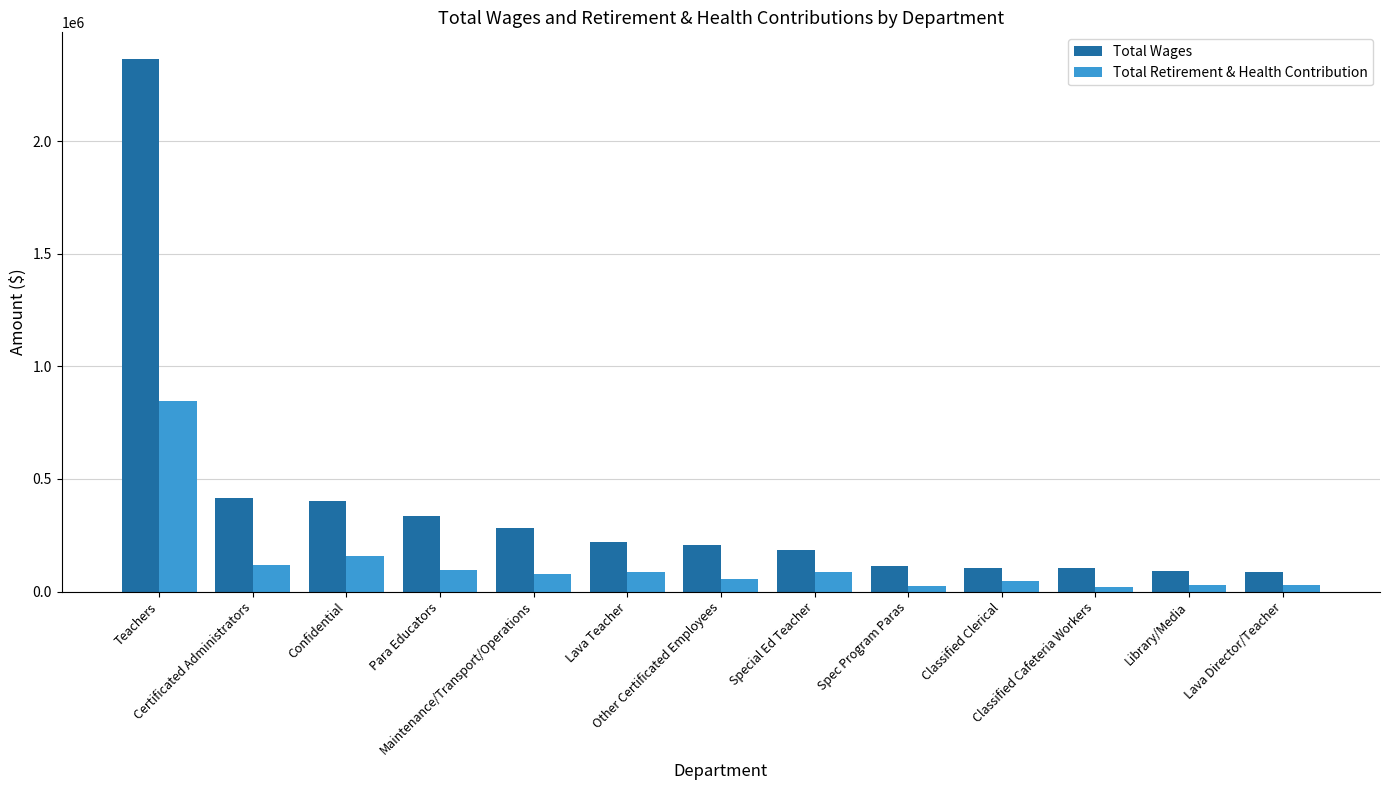

How many bars are there in total?

26